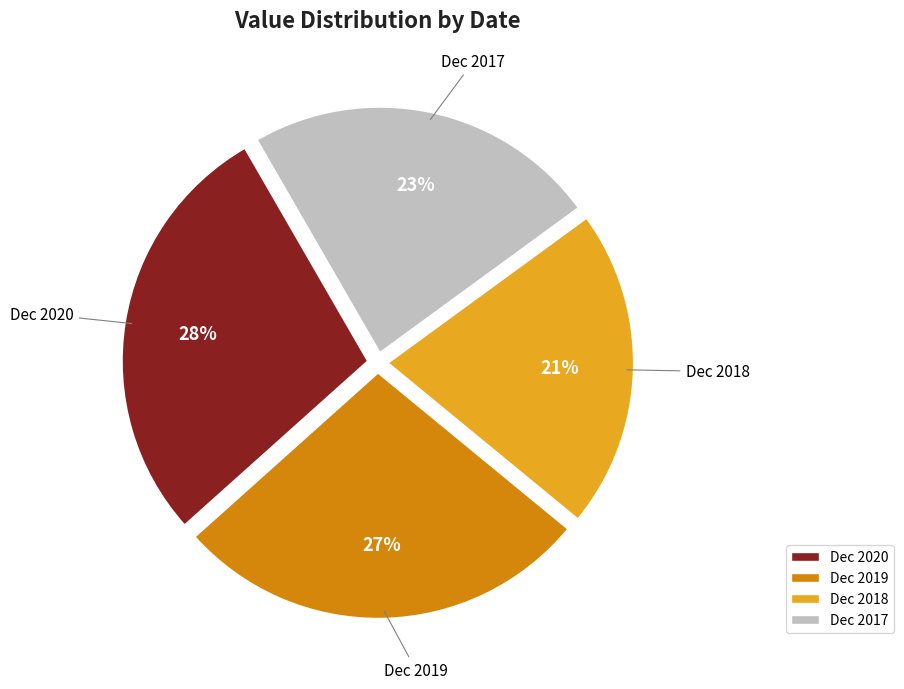

Which slice is the largest?

Dec 2020